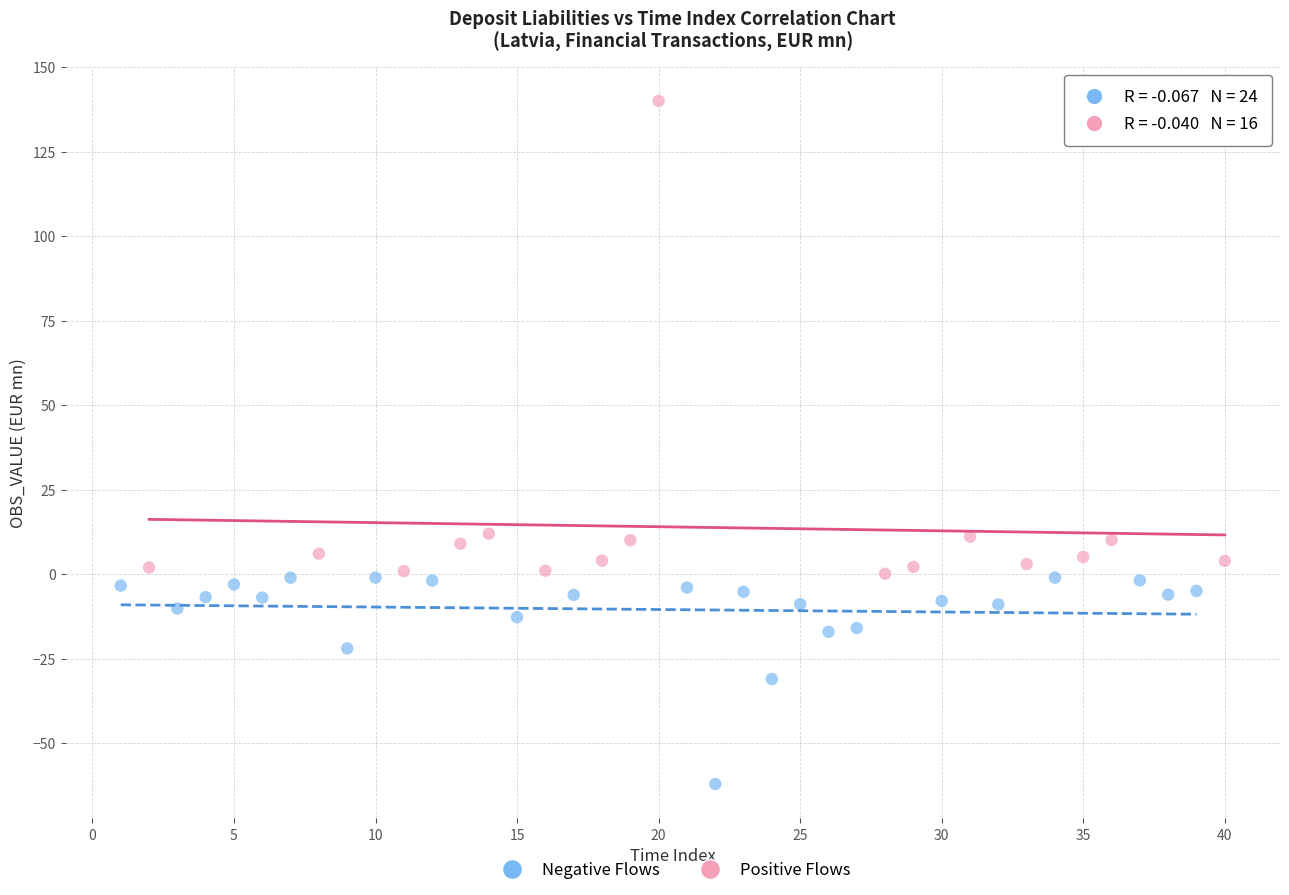

Which series reaches the minimum Y coordinate?

Negative Flows